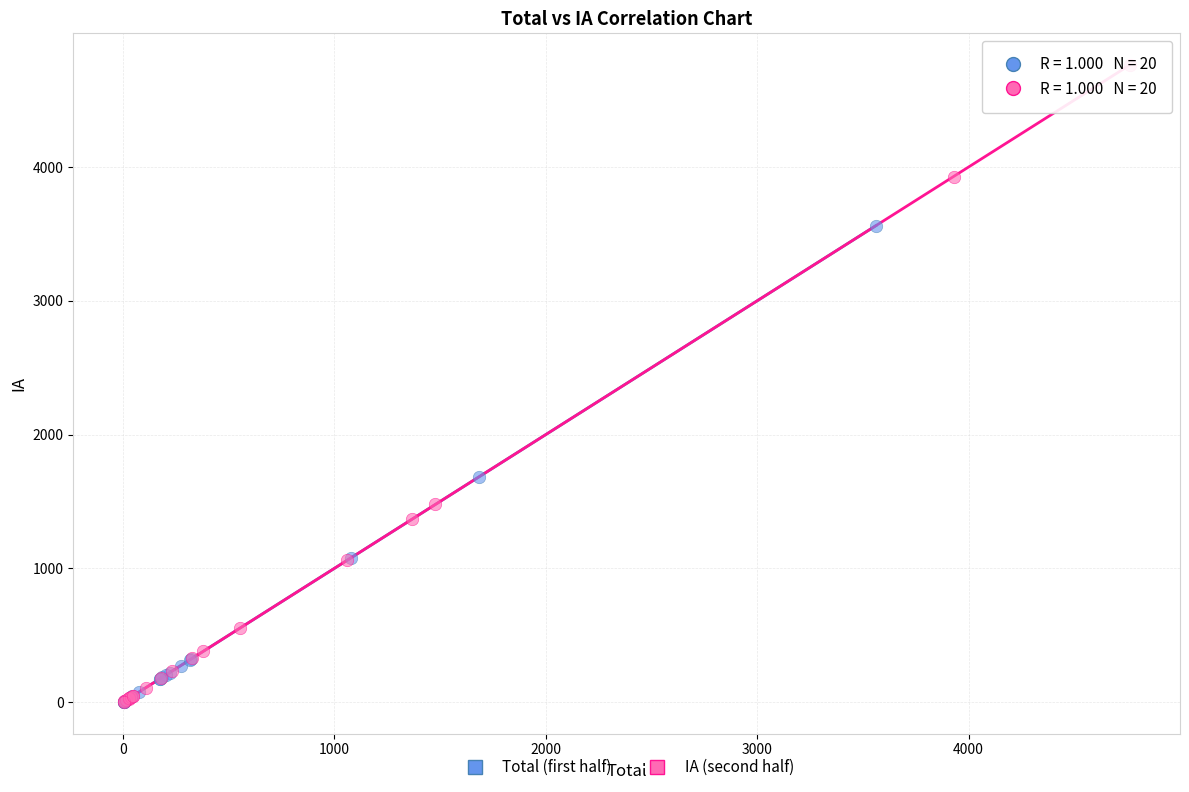

Which series has the widest spread of Y values?

IA (second half)